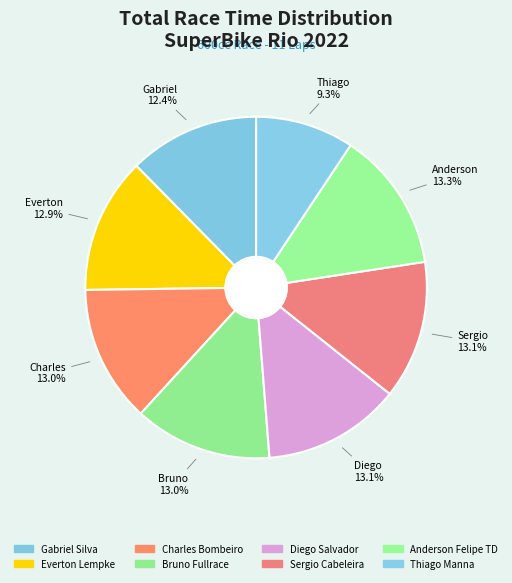

What percentage is NOT represented by Bruno Fullrace?

87.0%